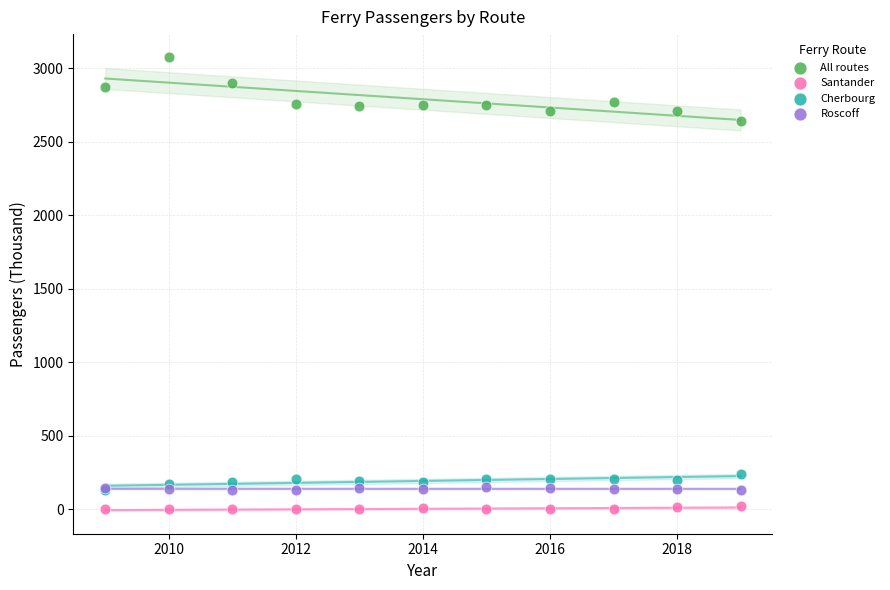

Which series has the largest Y range (max minus min)?

All routes